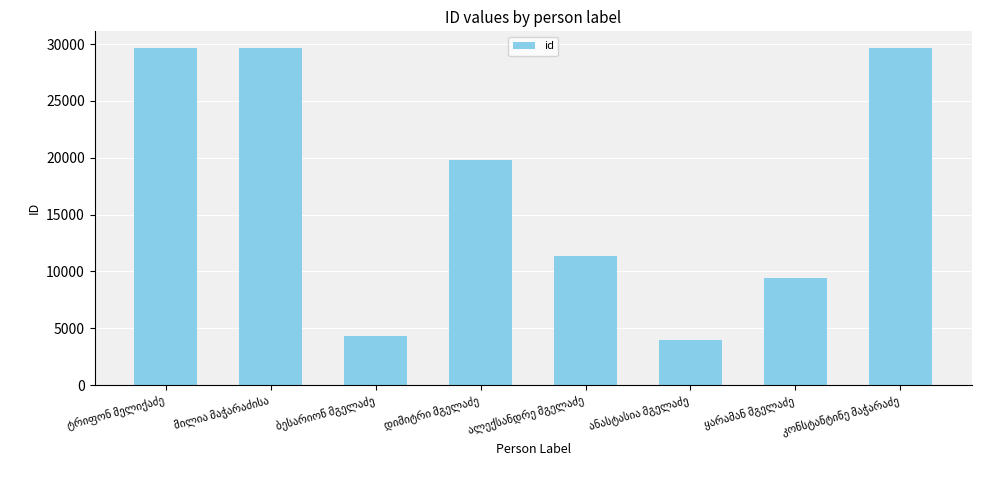

What is the average value?

17221